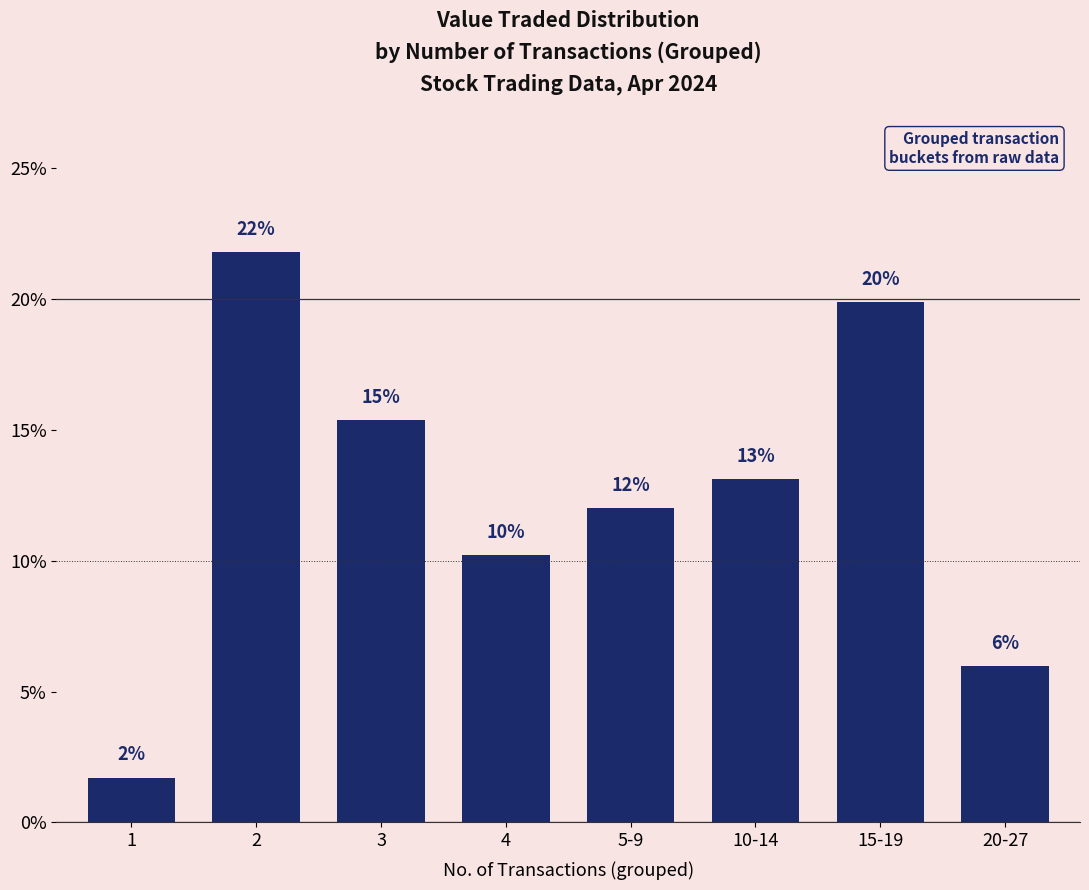

Read the value at 20-27.

6.0